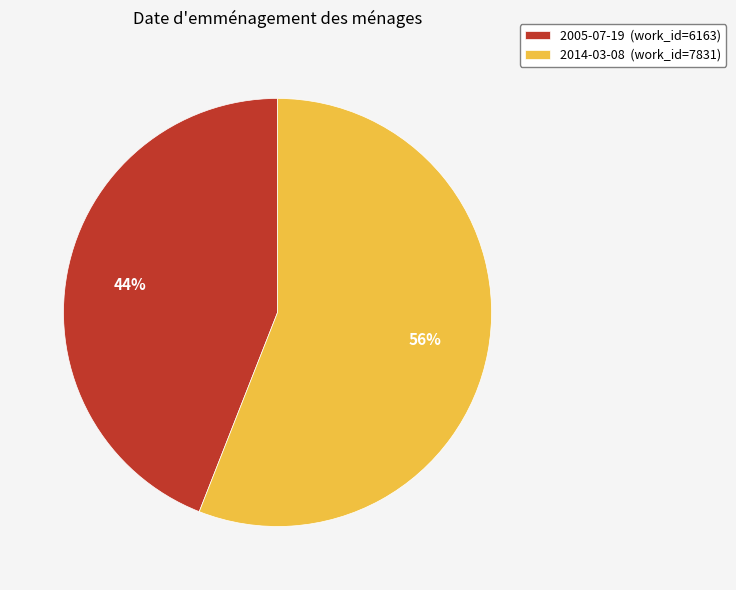

Which slice is the largest?

2014-03-08